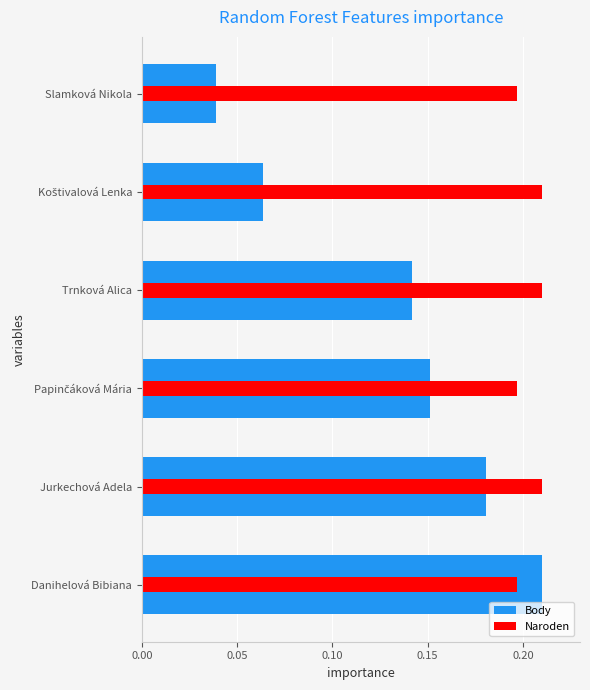

What is the average value of the Body series?

0.1